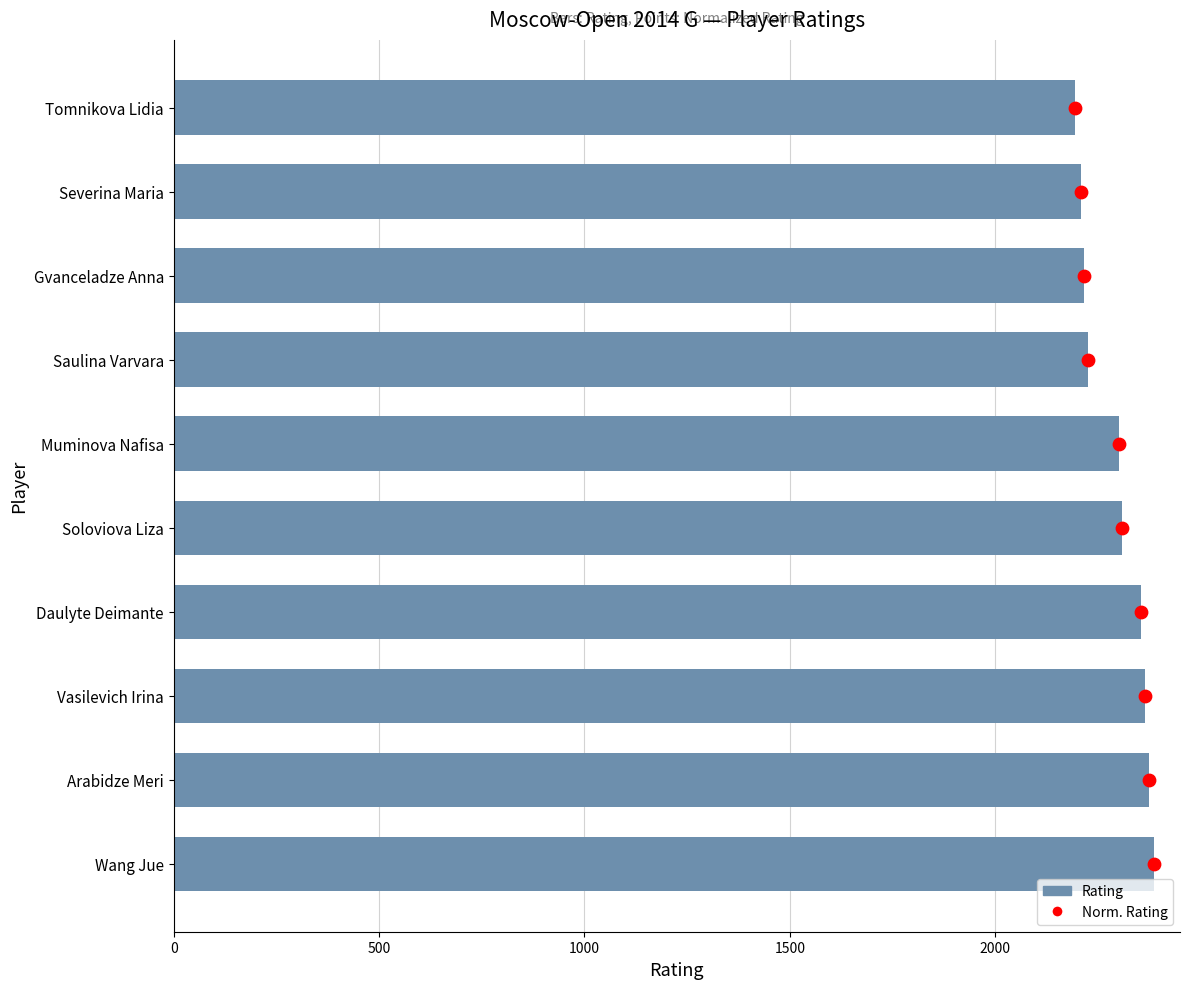

What are all the series names shown in the legend?

Rating, Norm. Rating